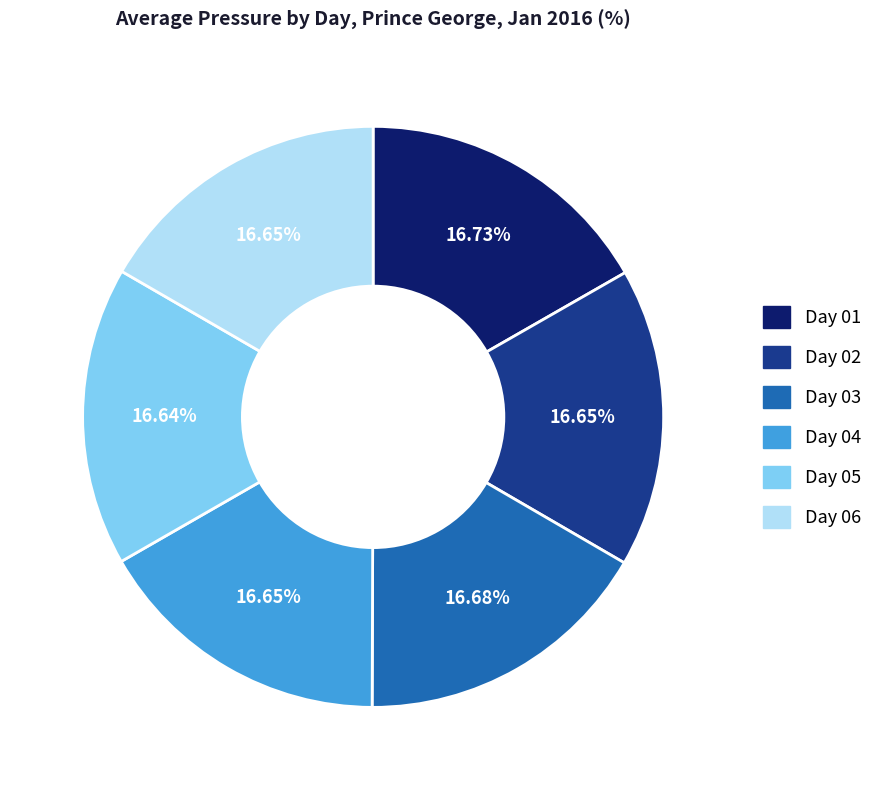

What is the ratio of the value at Day 01 to the value at Day 05?

1.0